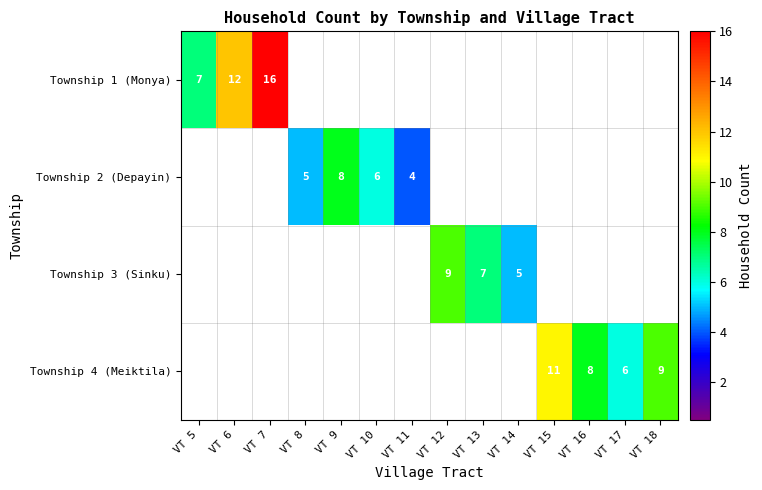

The value of Township 4 (Meiktila) at VT 15 is 11. True or false?

True